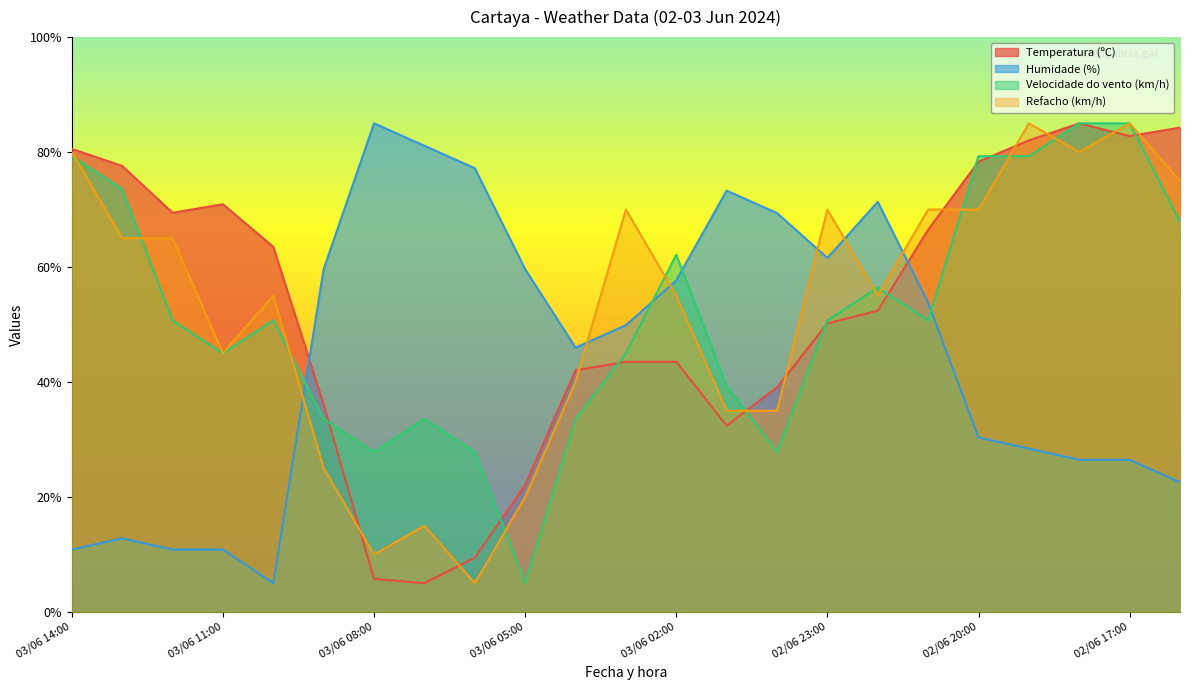

Which series ends up on top after the final intersection of Velocidade do vento (km/h) and Refacho (km/h)?

Velocidade do vento (km/h)